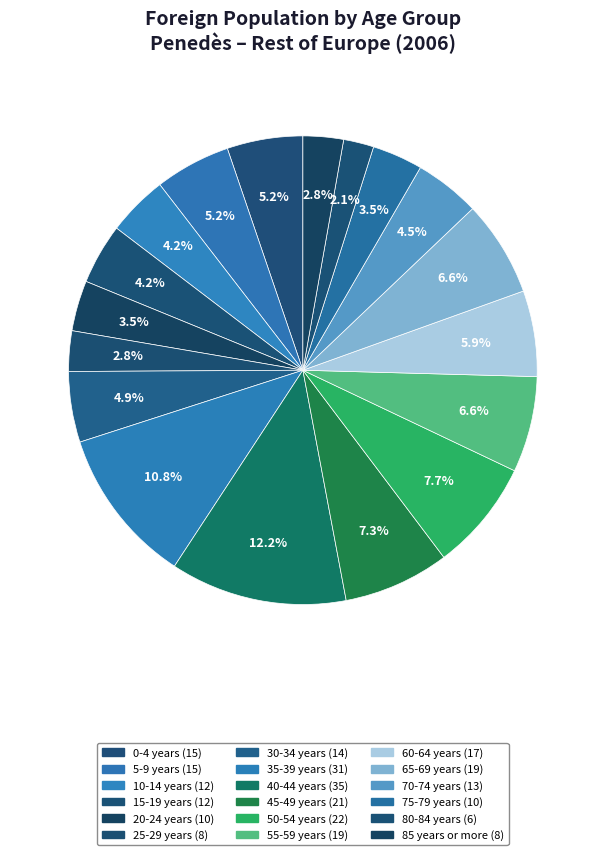

How many slices are in this pie chart?

18